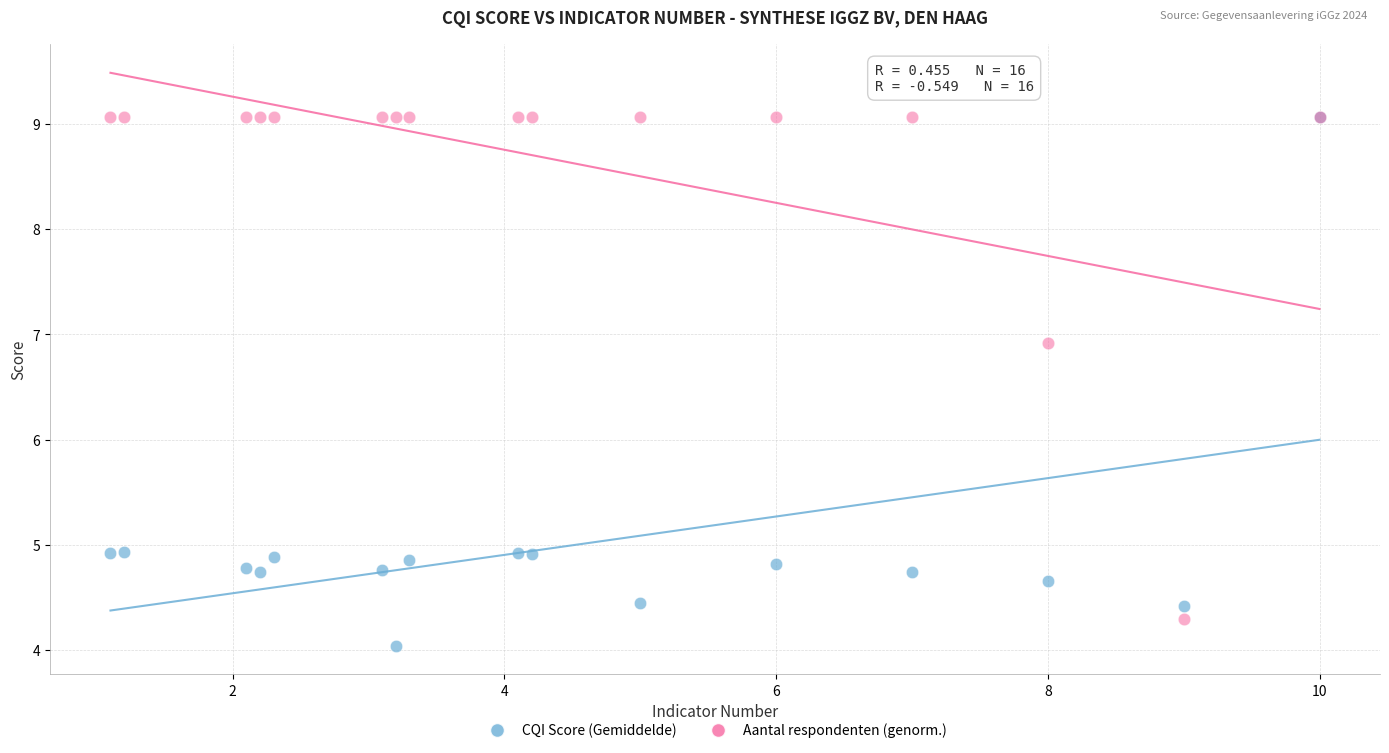

Across all series, what Y value is closest to 6?

6.9